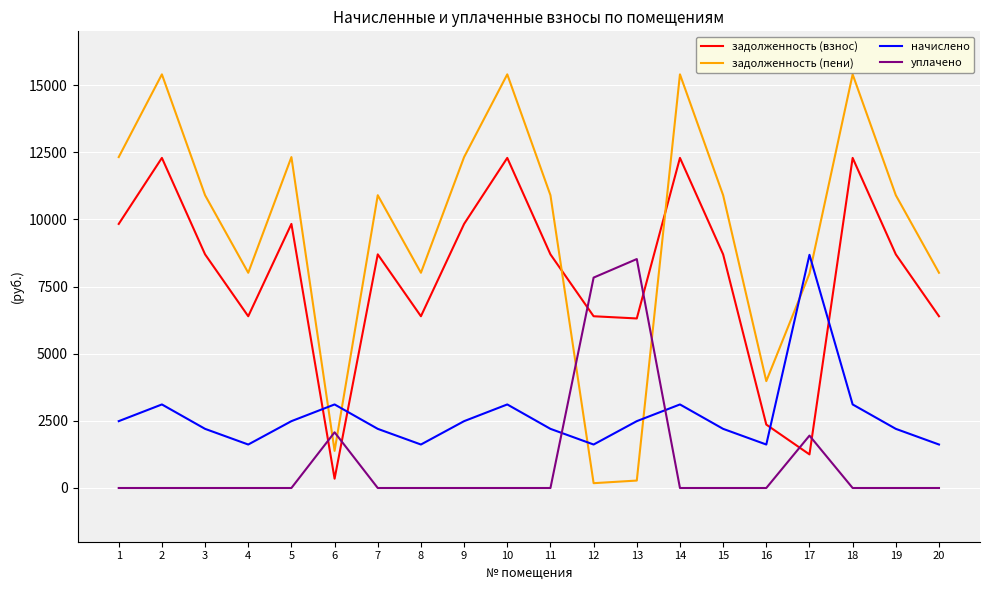

Between 7 and 12, which series saw the biggest shift?

задолженность (пени)